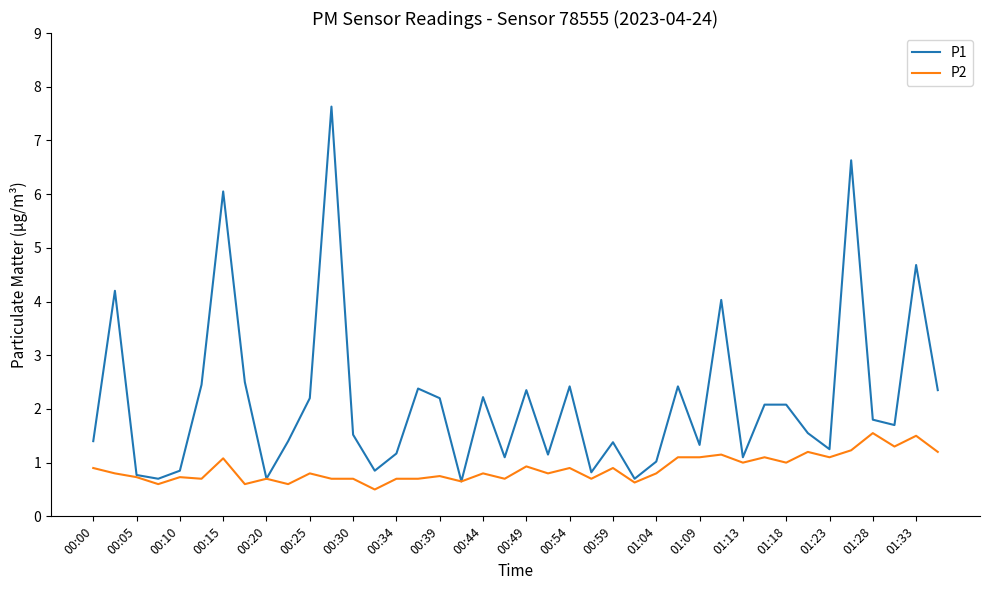

Which series has the widest spread of values?

P1